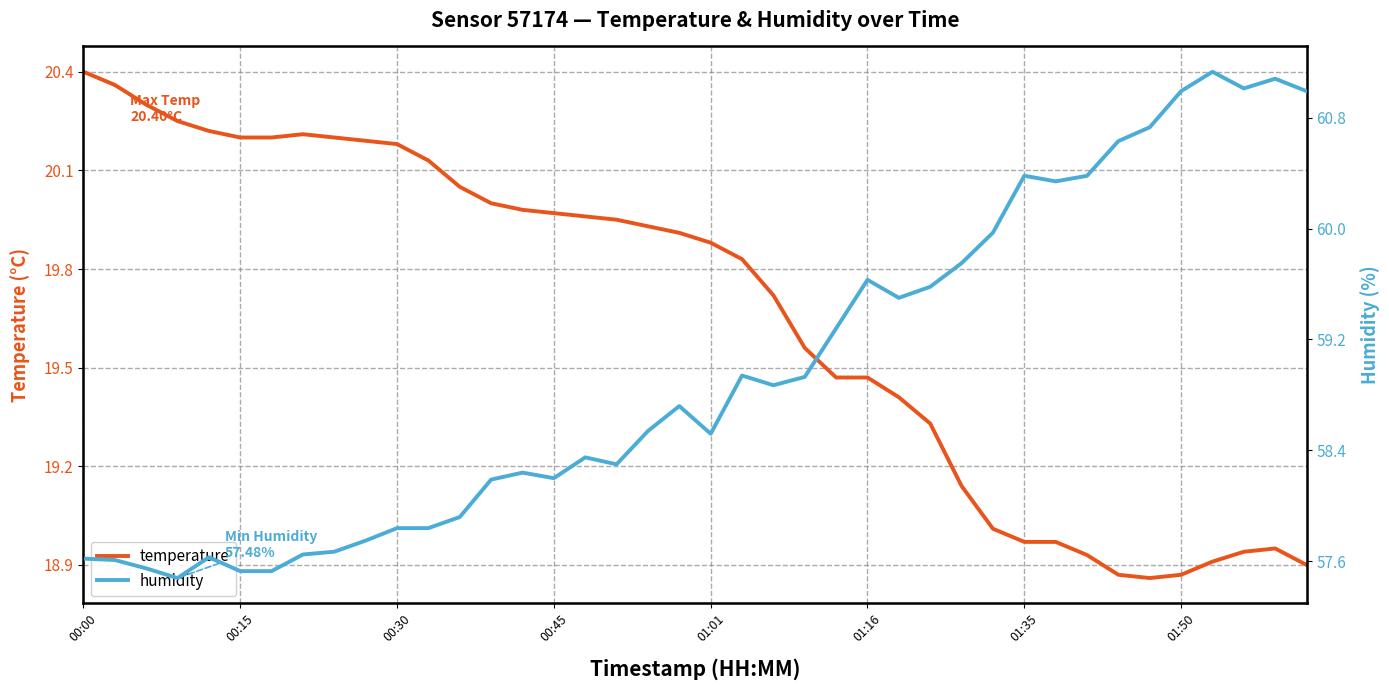

What is the difference between the highest and lowest values at 14?

38.3